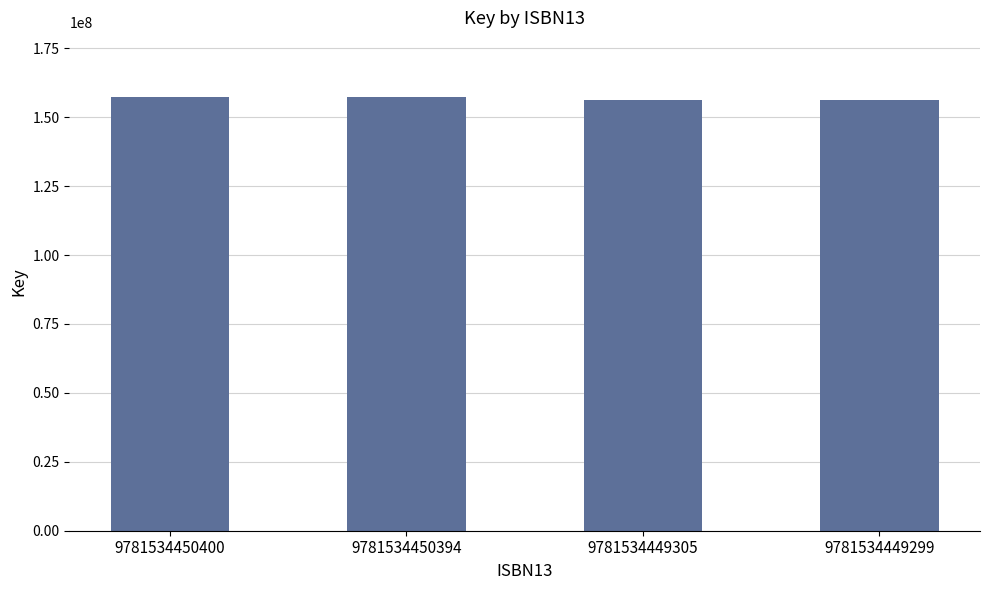

What is the sum of all values?

626895318